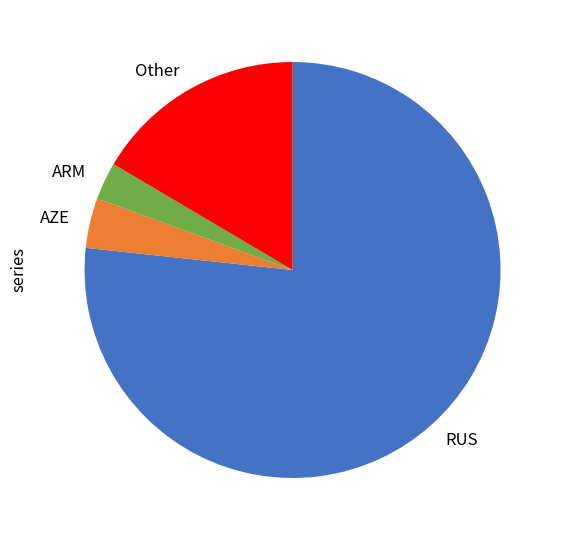

Is ARM the majority of the pie?

No